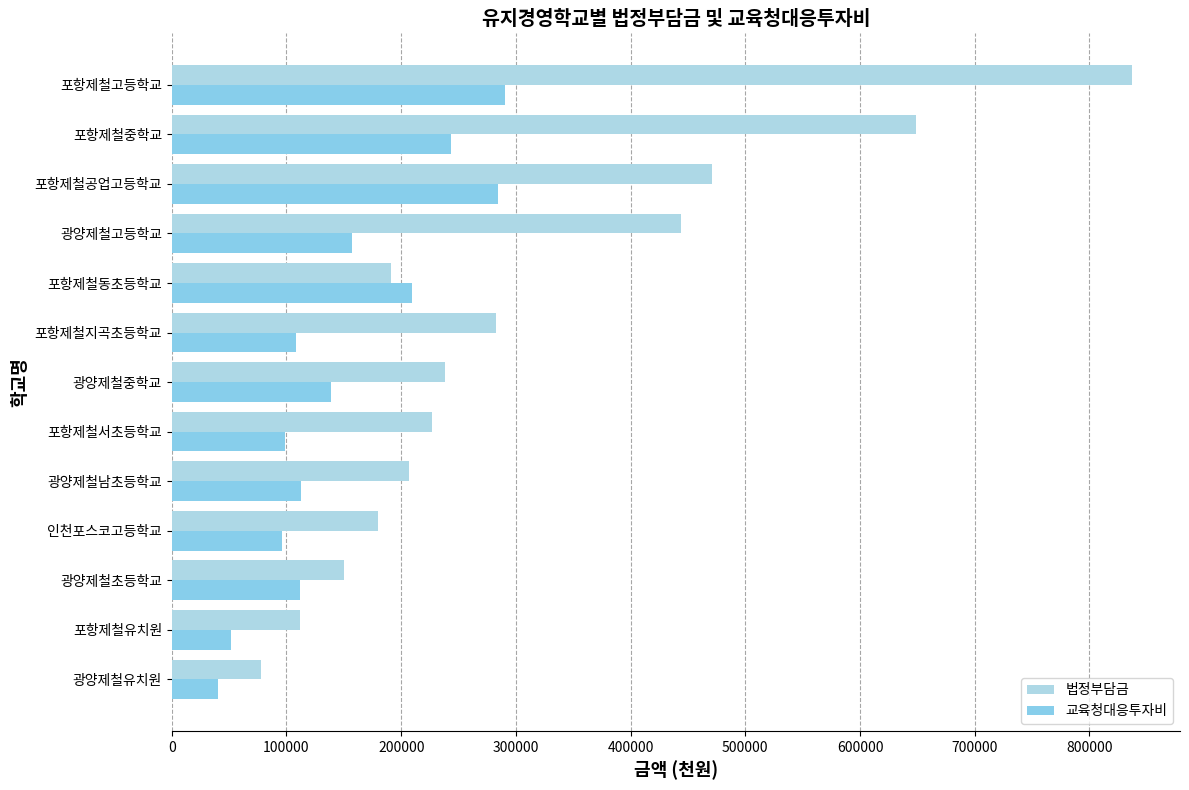

What is the highest value of the 법정부담금 series?

837053